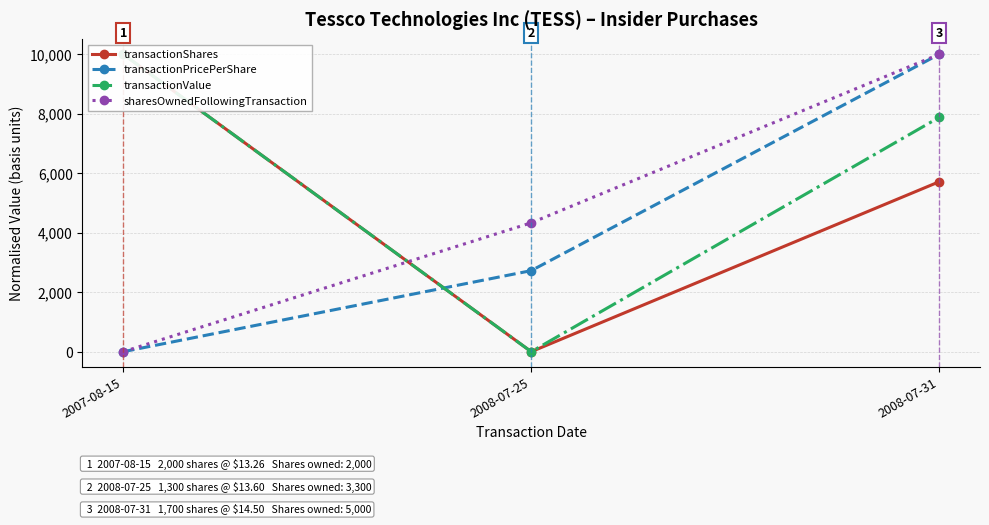

What position from the right is 2008-07-25?

2